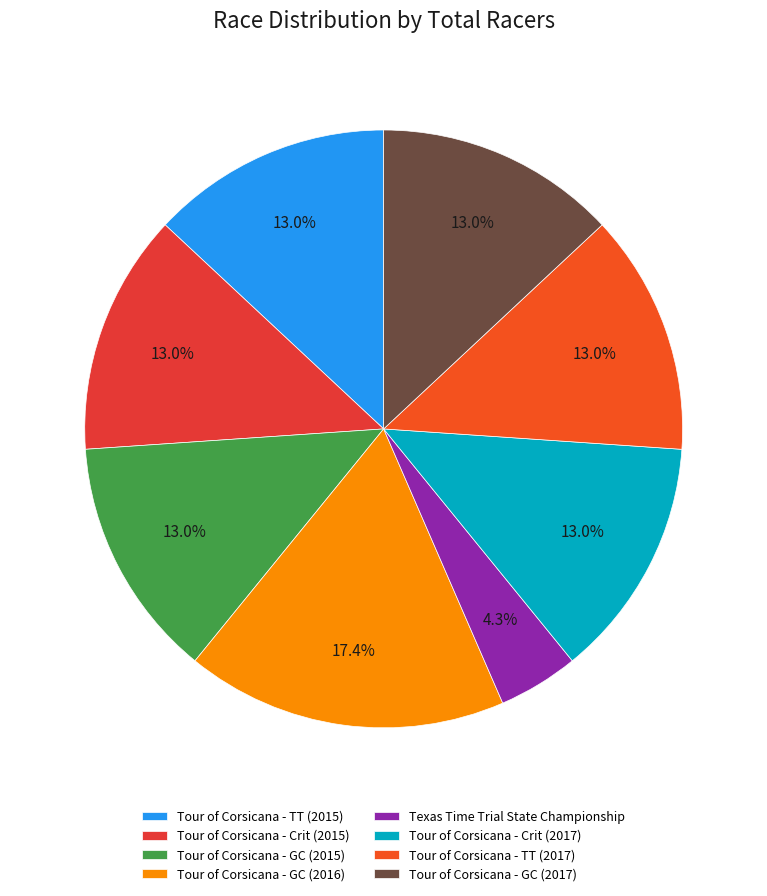

What is the total percentage of Texas Time Trial State Championship and Tour of Corsicana - Crit (2015)?

17.4%